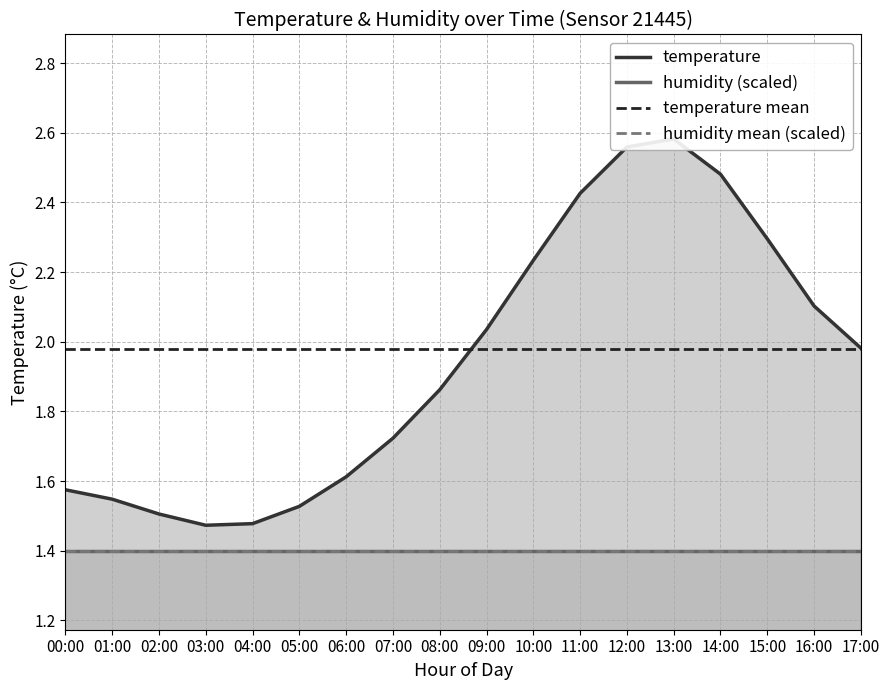

Reading left to right, transcribe all the data shown in this chart.

00:00=1.6	01:00=1.5	02:00=1.5	03:00=1.5	04:00=1.5	05:00=1.5	06:00=1.6	07:00=1.7	08:00=1.9	09:00=2.0	10:00=2.2	11:00=2.4	12:00=2.6	13:00=2.6	14:00=2.5	15:00=2.3	16:00=2.1	17:00=2.0